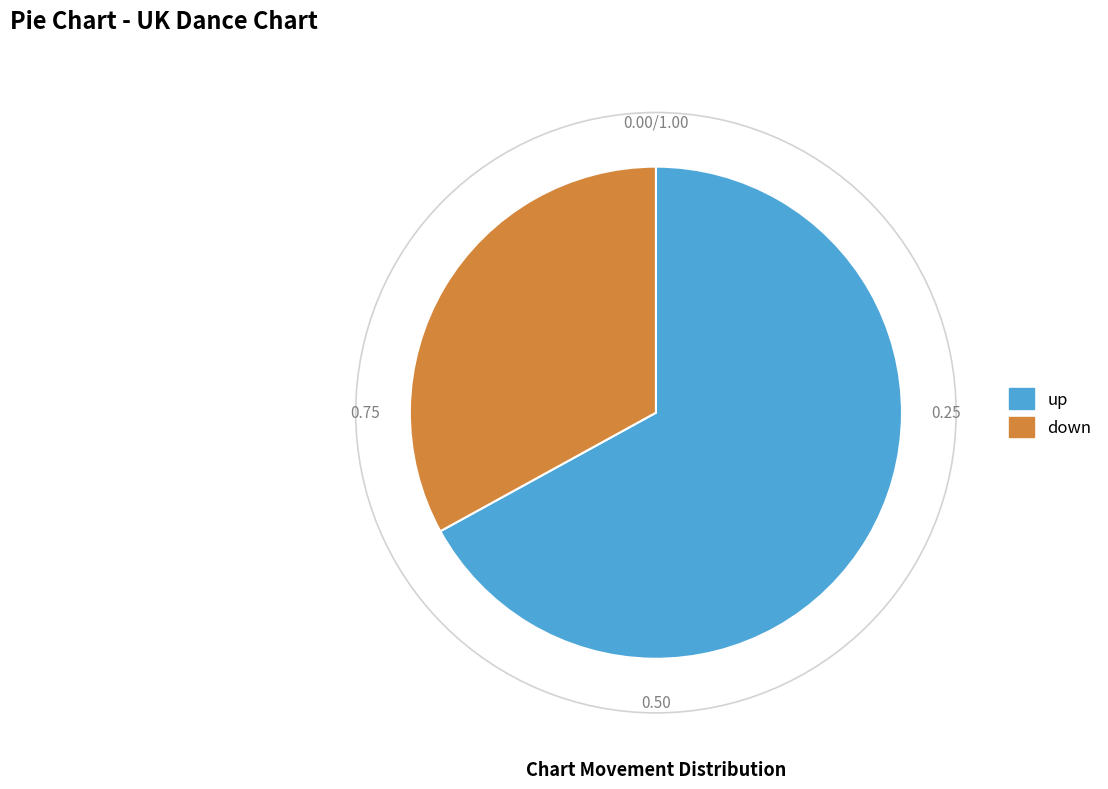

Do up and down together represent more than half of the pie?

Yes